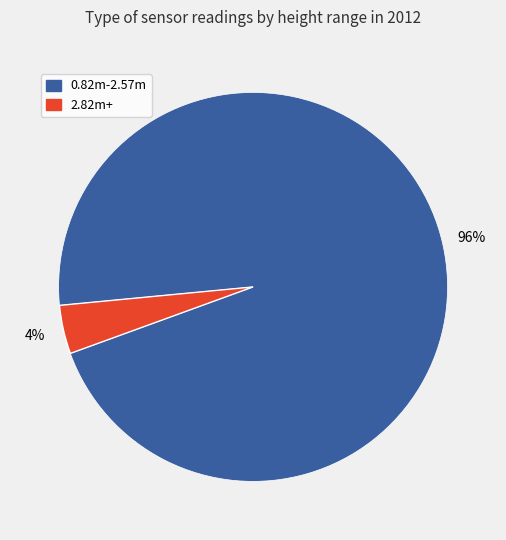

Is there any slice that represents more than half of the pie?

Yes